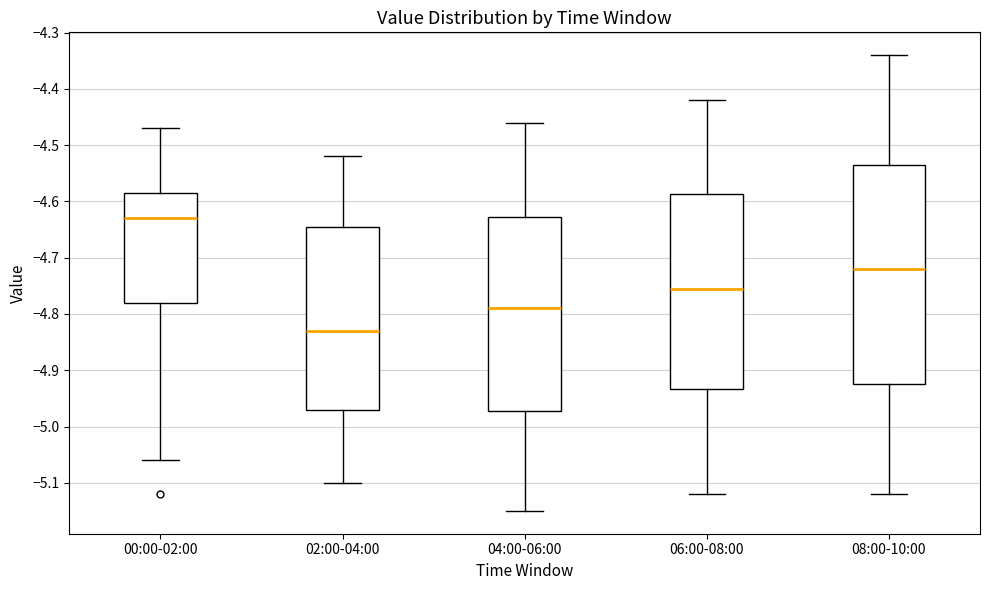

Where is the upper edge of the box for 02:00-04:00 on the y-axis? The values are not printed on the chart, so give them approximately, as read against the axis.

-4.64